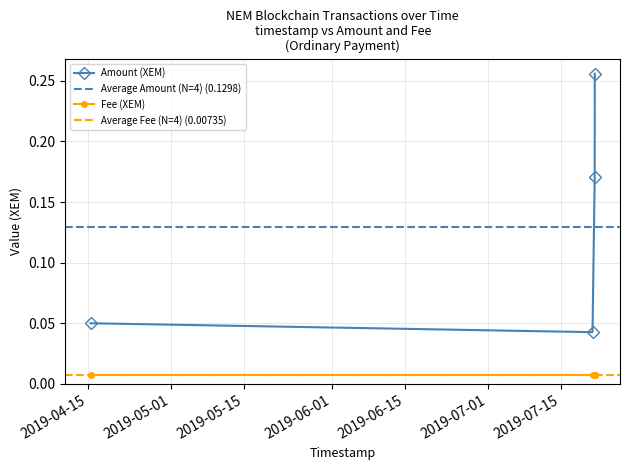

Is it true that the value at 2019-04-15 13:08:58 is 0.0?

False